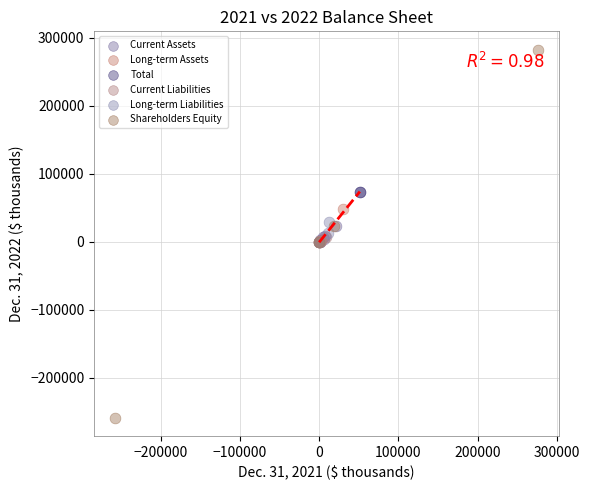

What are all the series names shown in the legend?

Current Assets, Long-term Assets, Total, Current Liabilities, Long-term Liabilities, Shareholders Equity